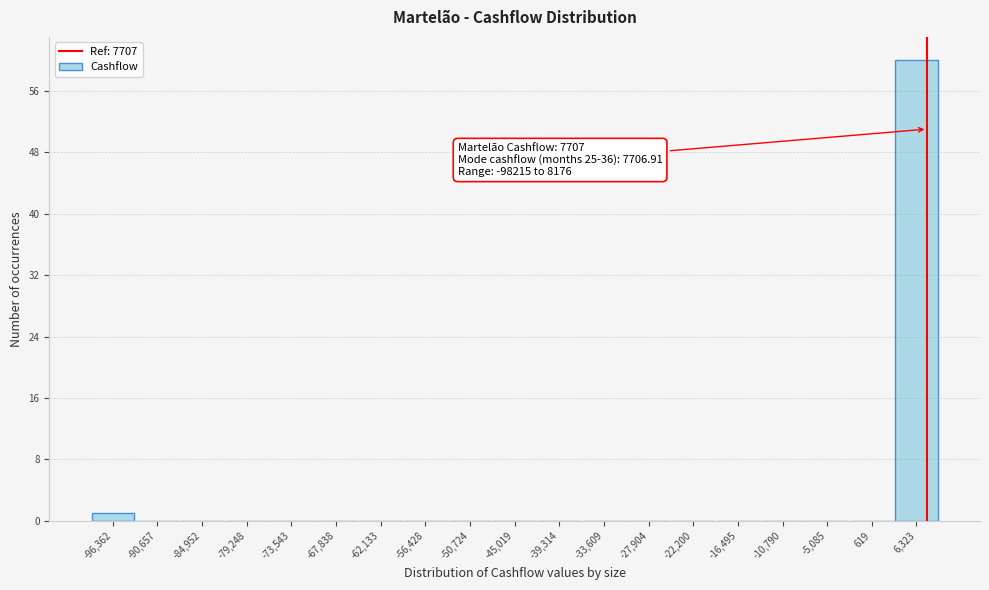

Over which range of the x-axis is the bar tallest?

3000 to 9000